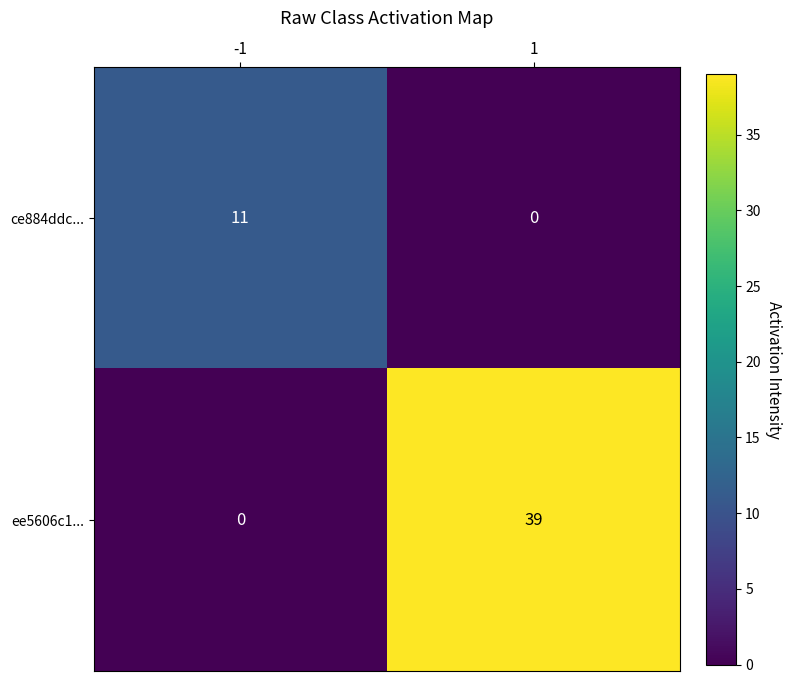

Which category has the highest value across all series?

1